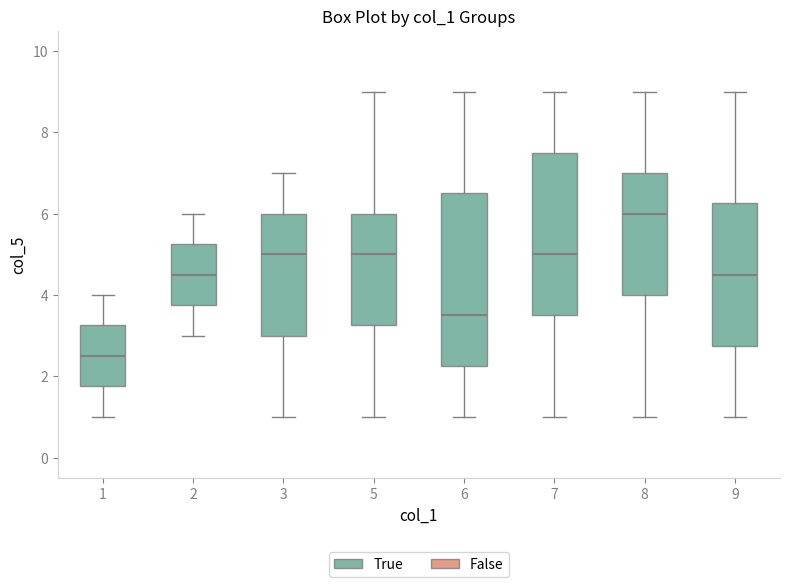

Reading left to right, transcribe this box plot: for each box, give where its median line is, the range the box spans, and where its two whiskers end, as read against the y-axis. The values are not printed on the chart, so give them approximately, as read against the axis.

1: median 2.6, box 1.8 to 3.2, whiskers 1.0 to 4.0
2: median 4.6, box 3.8 to 5.2, whiskers 3.0 to 6.0
3: median 5.0, box 3.0 to 6.0, whiskers 1.0 to 7.0
5: median 5.0, box 3.2 to 6.0, whiskers 1.0 to 9.0
6: median 3.6, box 2.2 to 6.6, whiskers 1.0 to 9.0
7: median 5.0, box 3.6 to 7.6, whiskers 1.0 to 9.0
8: median 6.0, box 4.0 to 7.0, whiskers 1.0 to 9.0
9: median 4.6, box 2.8 to 6.2, whiskers 1.0 to 9.0